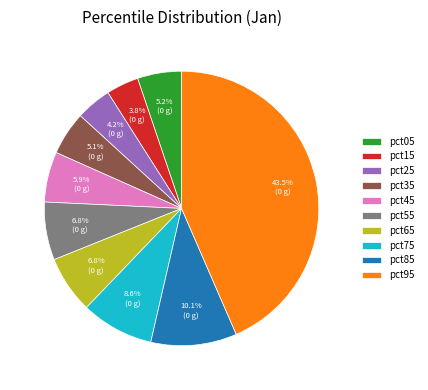

Between pct45 and pct15, which is larger?

pct45